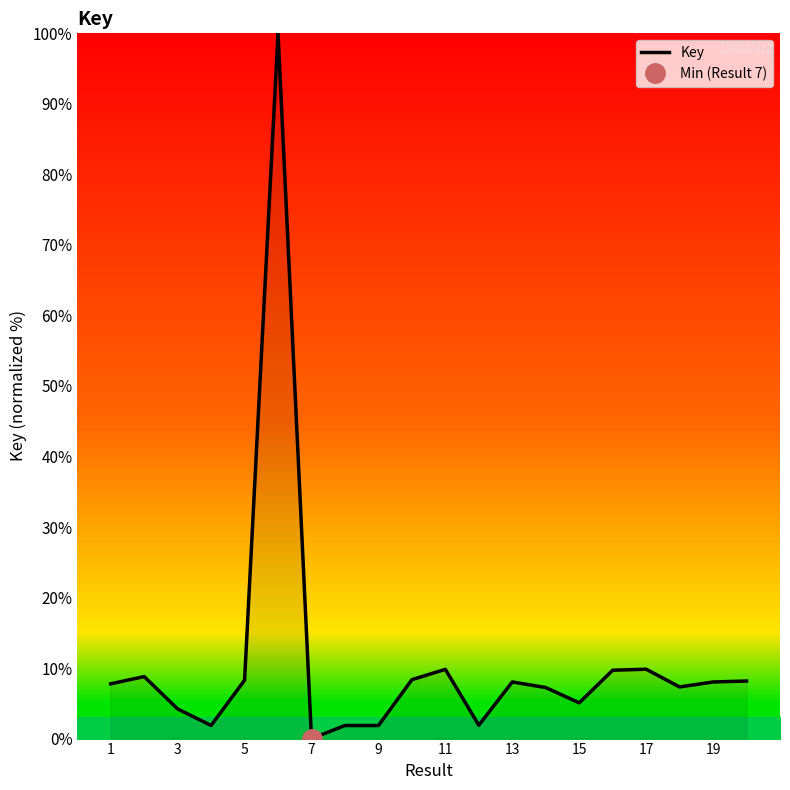

Is it true that Key equals 5.2 at 17?

False